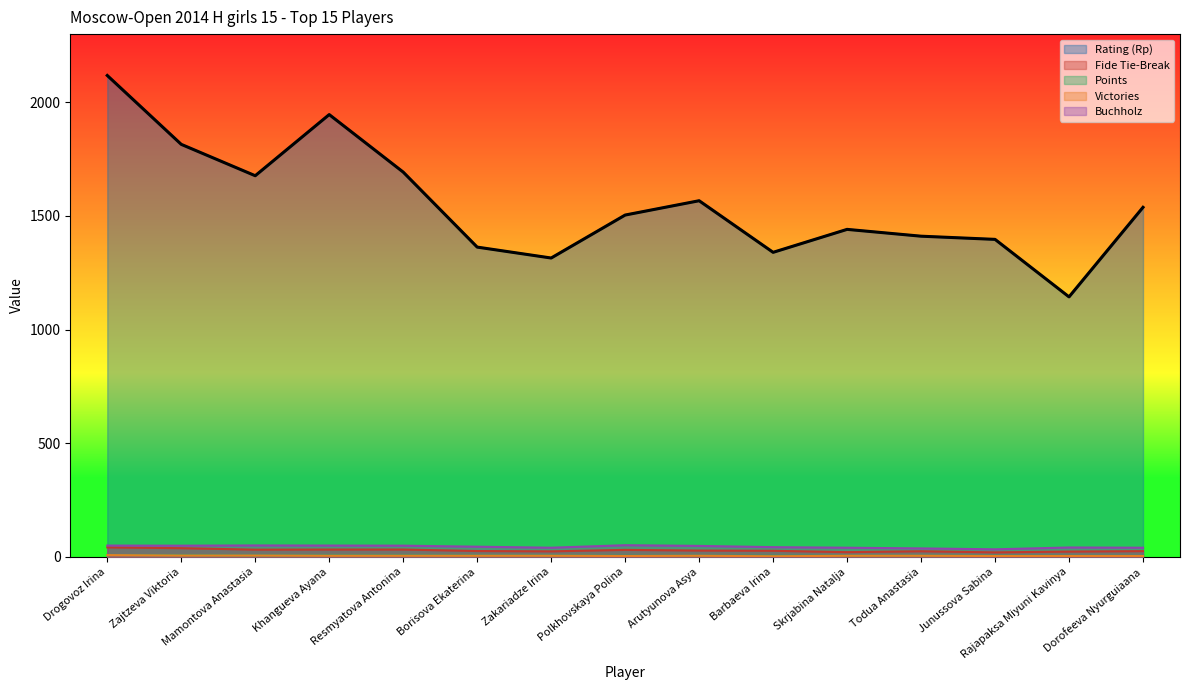

What is the sum of the Fide Tie-Break values at Borisova Ekaterina and Rajapaksa Miyuni Kavinya?

49.5